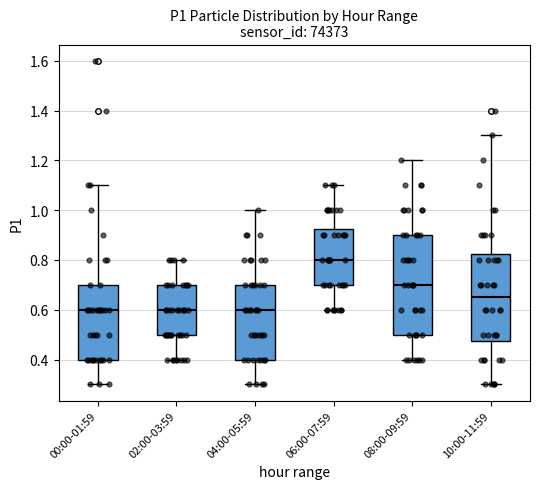

Reading left to right, transcribe this box plot: for each box, give where its median line is, the range the box spans, and where its two whiskers end, as read against the y-axis. The values are not printed on the chart, so give them approximately, as read against the axis.

00:00-01:59: median 0.60, box 0.40 to 0.70, whiskers 0.30 to 1.10
02:00-03:59: median 0.60, box 0.50 to 0.70, whiskers 0.40 to 0.80
04:00-05:59: median 0.60, box 0.40 to 0.70, whiskers 0.30 to 1.00
06:00-07:59: median 0.80, box 0.70 to 0.92, whiskers 0.60 to 1.10
08:00-09:59: median 0.70, box 0.50 to 0.90, whiskers 0.40 to 1.20
10:00-11:59: median 0.66, box 0.48 to 0.82, whiskers 0.30 to 1.30